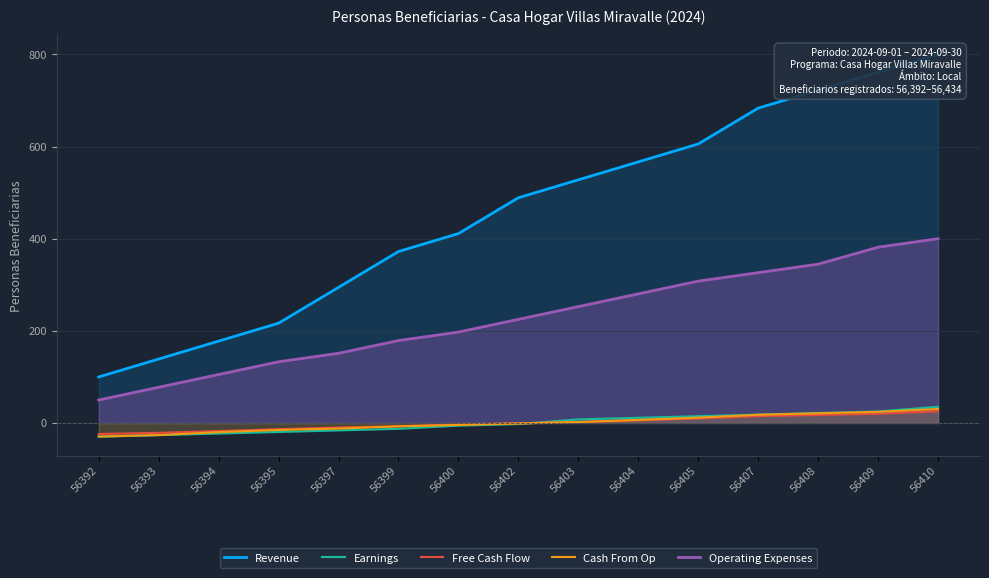

True or false: Operating Expenses and Cash From Op cross at least once.

False